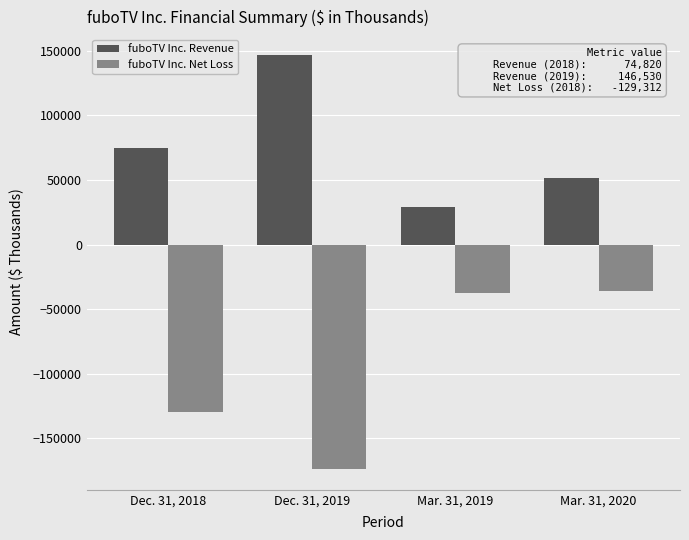

The fuboTV Inc. Net Loss series shows -173701 at Dec. 31, 2019. True or false?

True